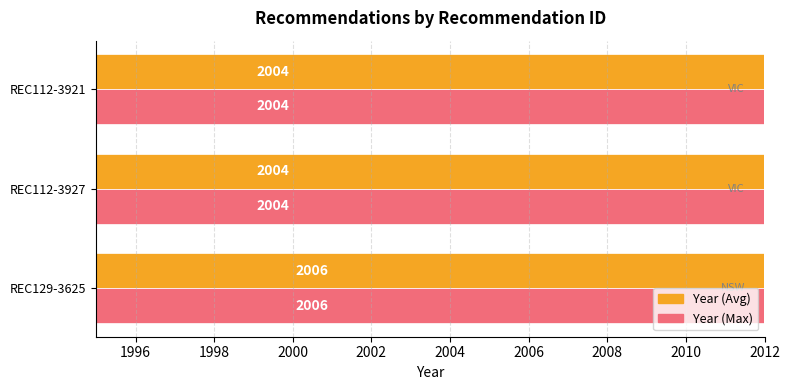

What is the greatest value displayed?

2006